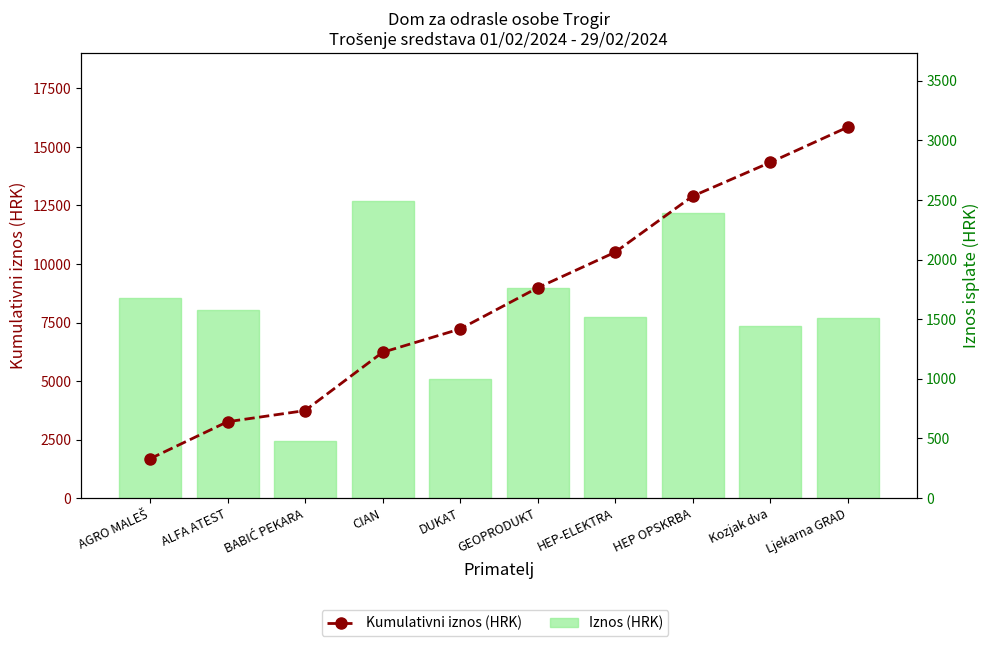

How many groups of bars are there?

10